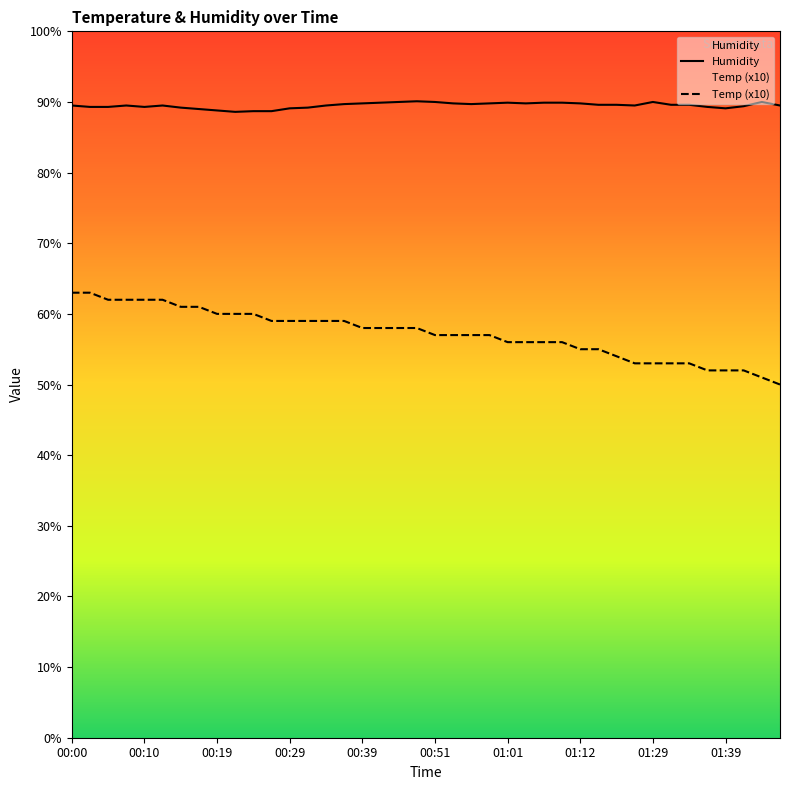

Is the value of Humidity at 01:55 greater than the value of Temp at 00:10?

Yes